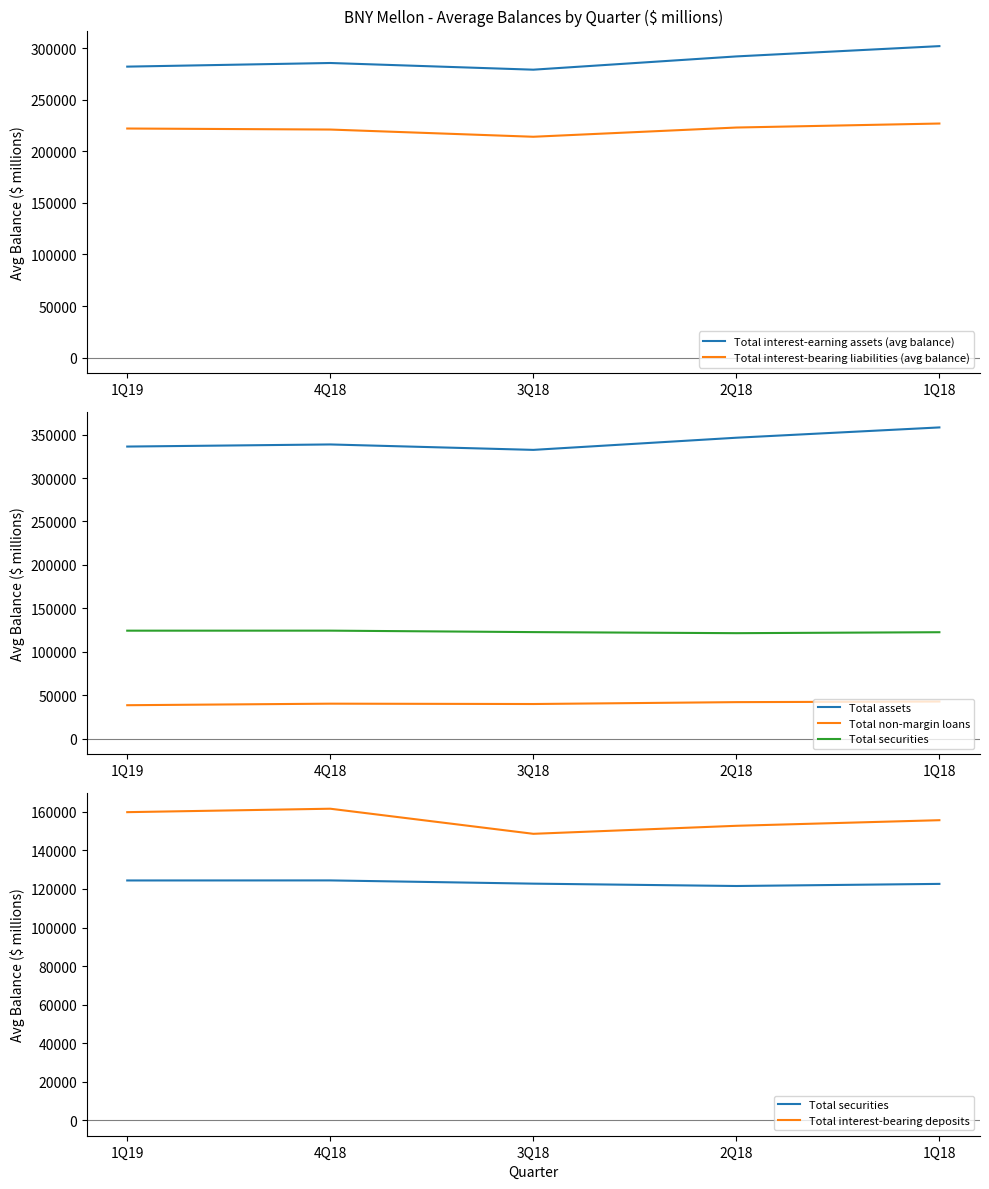

True or false: Total interest-bearing deposits and Total interest-bearing liabilities (avg balance) intersect in this chart.

False